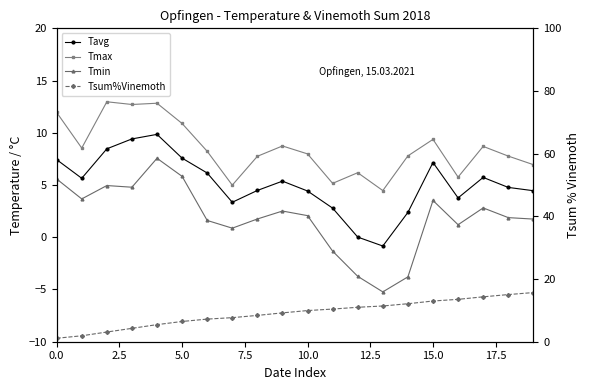

What is the average value of the Tavg series?

5.1